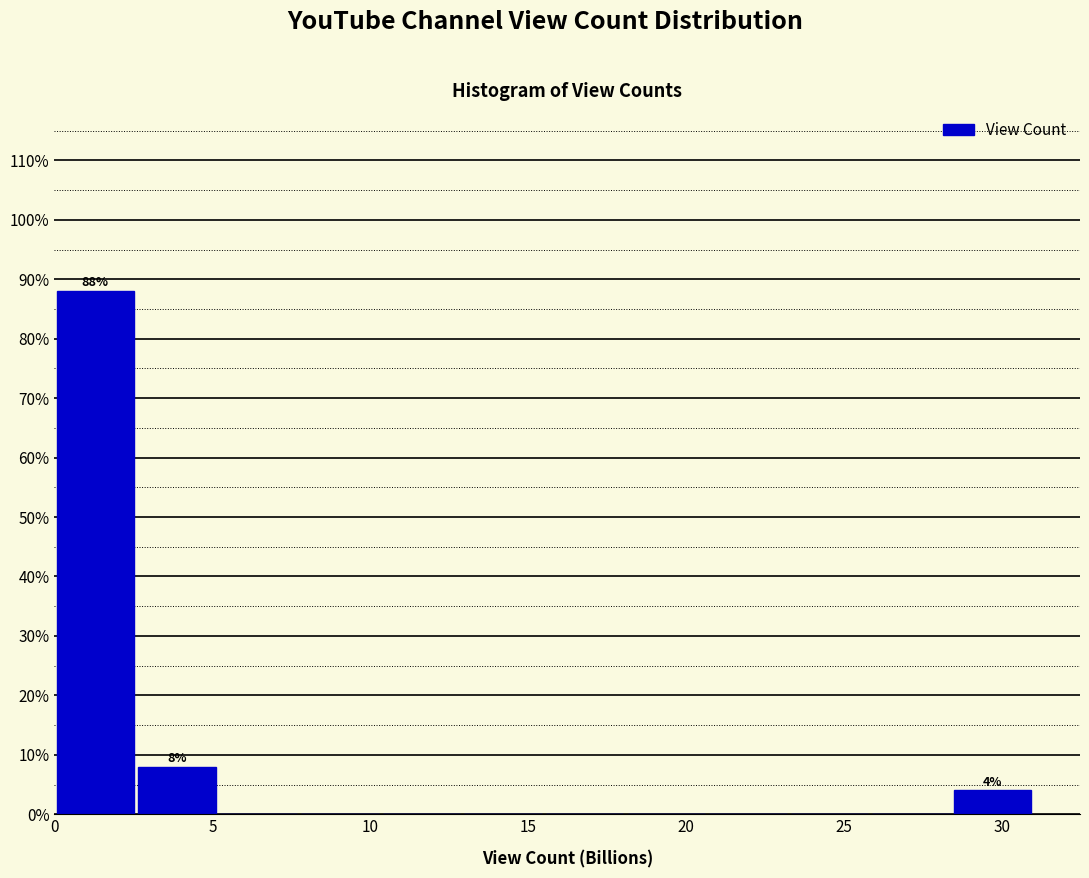

Over which range of the x-axis is the bar tallest?

0.0 to 2.5